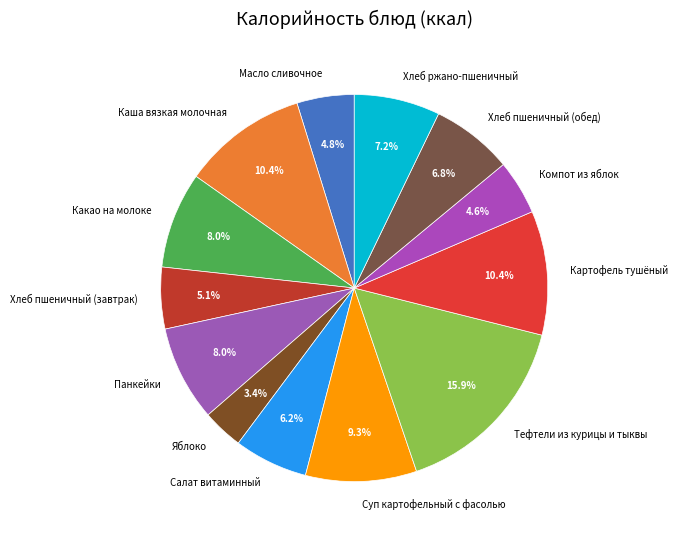

To the nearest percent, what percentage of the pie is Хлеб пшеничный (обед)?

7%